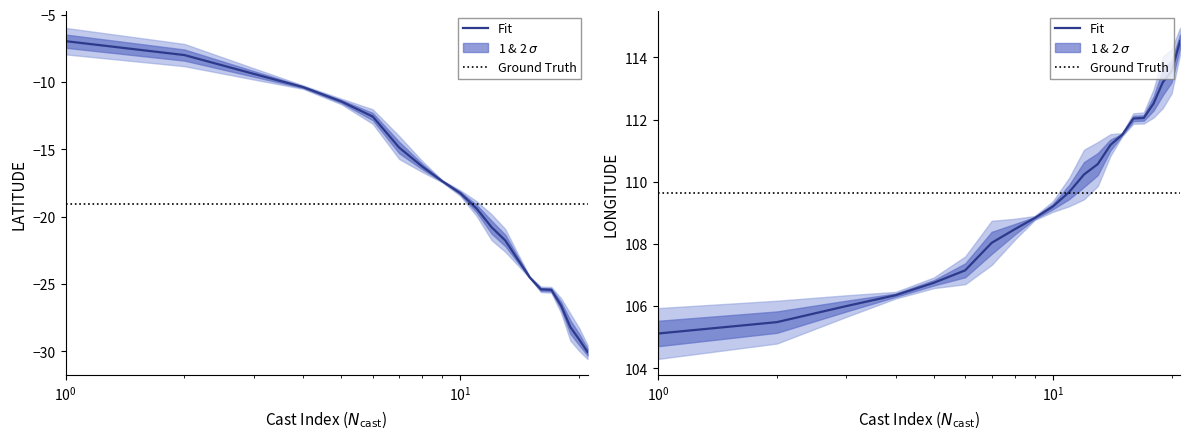

The Fit series shows 31.6 at $\mathdefault{10^{2}}$. True or false?

False